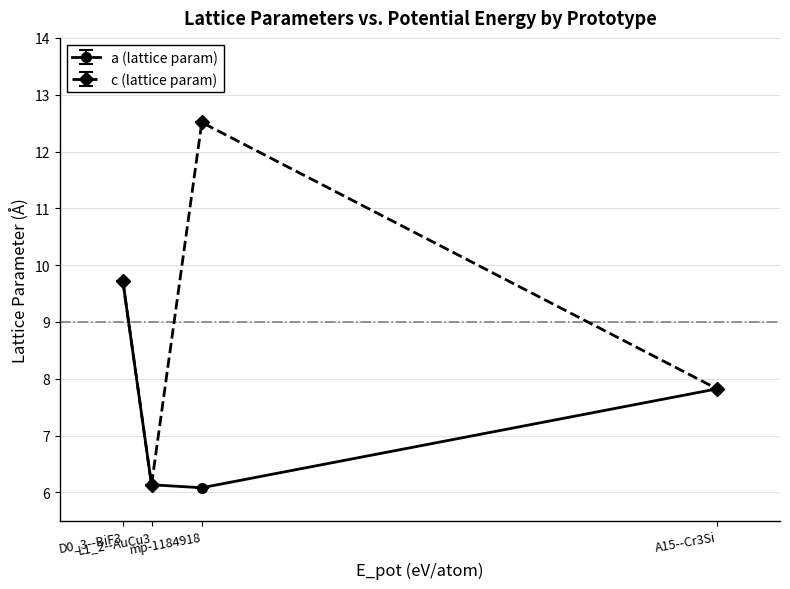

List the series in order of their peak value, highest first.

c (lattice param), a (lattice param)